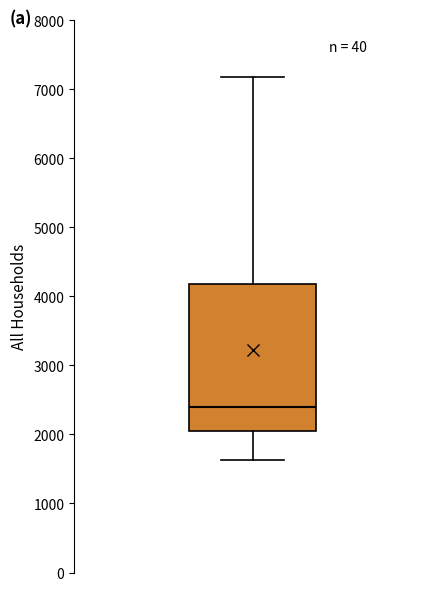

Where does the median line of the box sit on the y-axis? The values are not printed on the chart, so give them approximately, as read against the axis.

2400